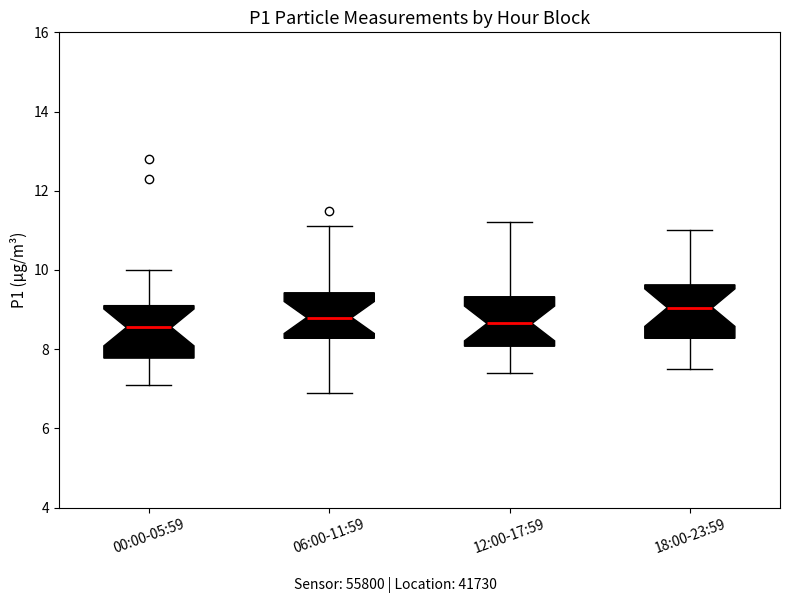

Reading left to right, transcribe this box plot: for each box, give where its median line is, the range the box spans, and where its two whiskers end, as read against the y-axis. The values are not printed on the chart, so give them approximately, as read against the axis.

00:00-05:59: median 8.6, box 7.8 to 9.2, whiskers 7.2 to 10.0
06:00-11:59: median 8.8, box 8.2 to 9.4, whiskers 7.0 to 11.2
12:00-17:59: median 8.6, box 8.0 to 9.4, whiskers 7.4 to 11.2
18:00-23:59: median 9.0, box 8.2 to 9.6, whiskers 7.6 to 11.0